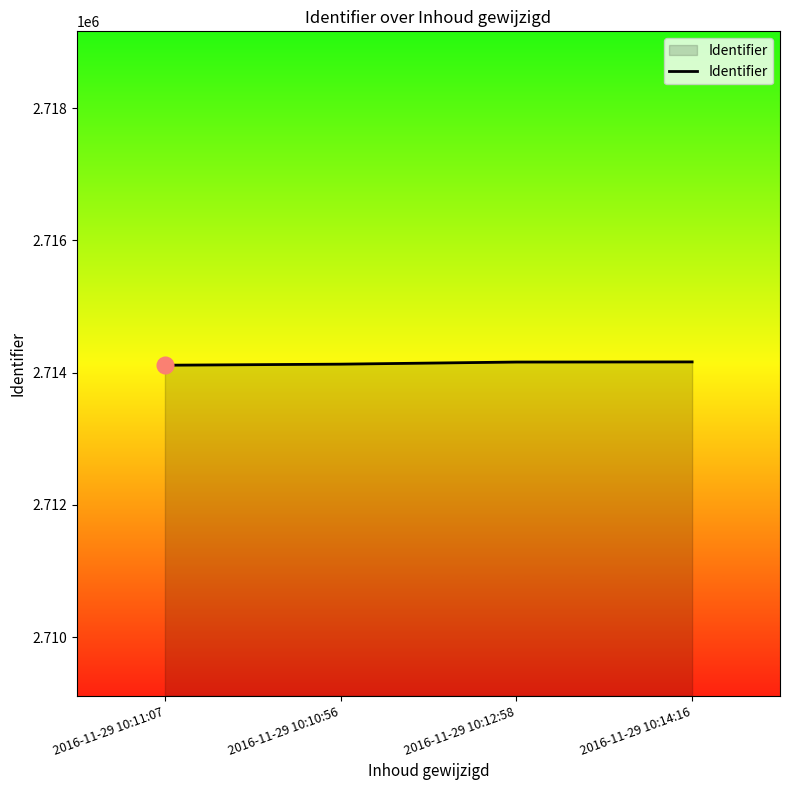

True or false: there are more than 2 points higher than both neighbors.

False